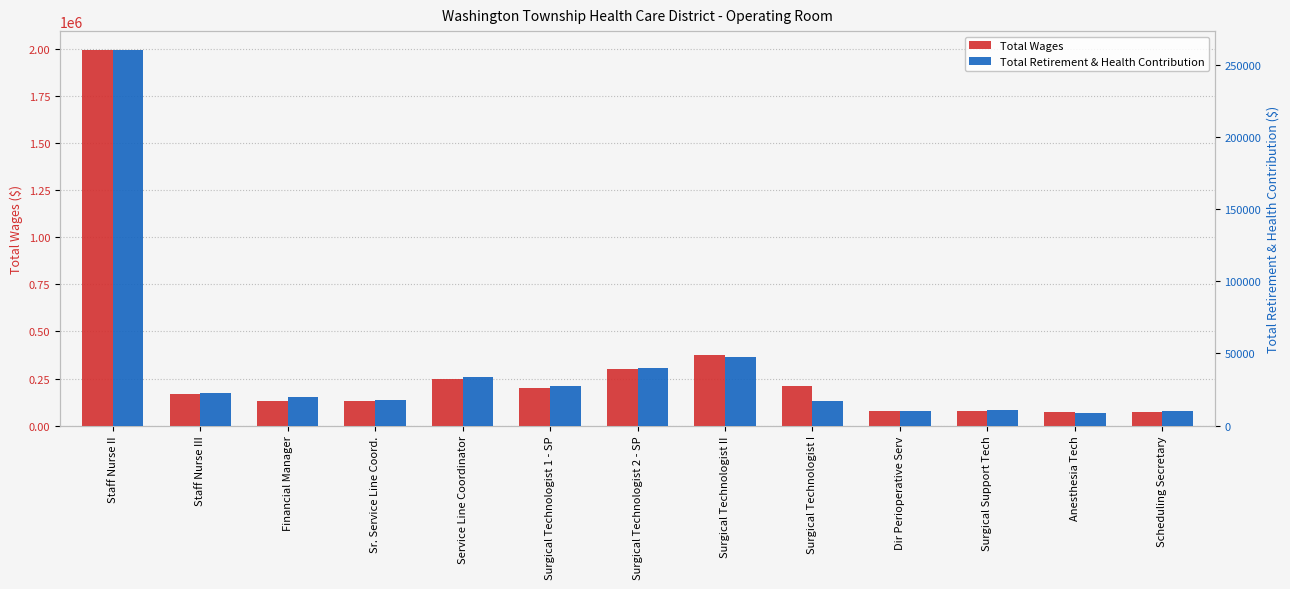

At which category is the sum across all series the highest?

Staff Nurse II